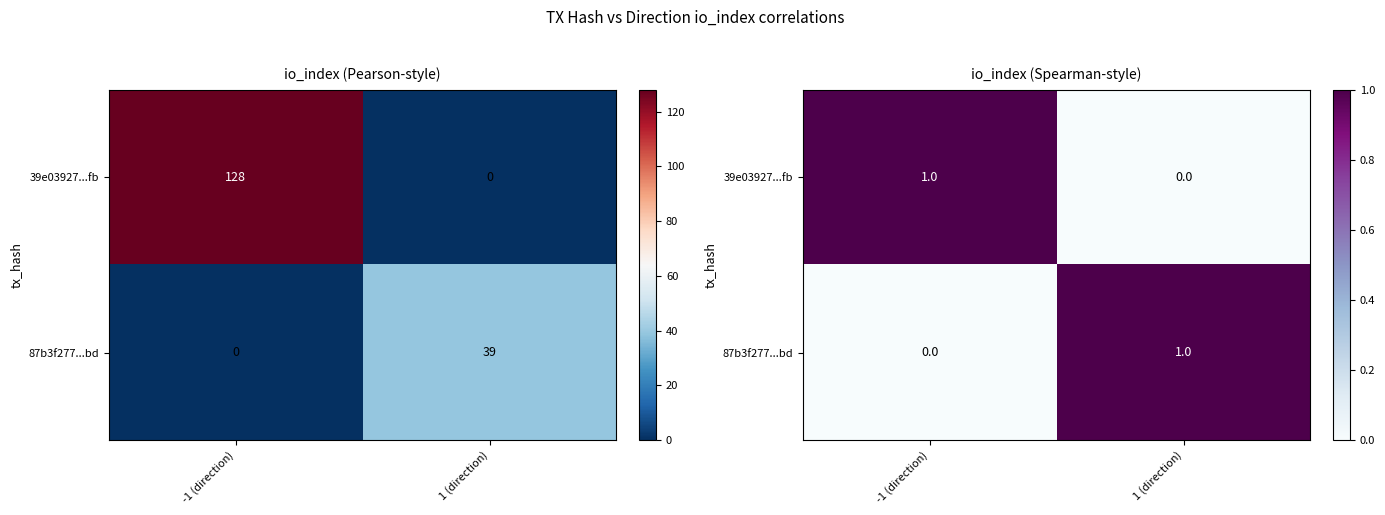

List the series in order of their peak value, highest first.

39e03927...fb, 87b3f277...bd